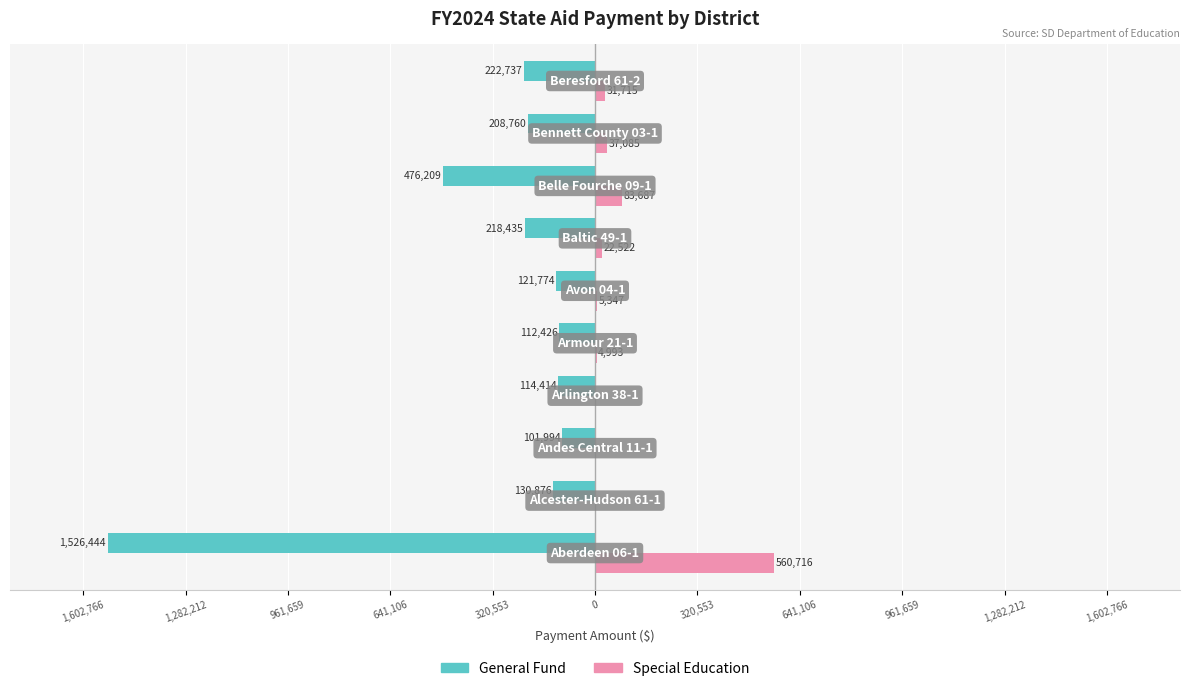

What are all the series names shown in the legend?

General Fund, Special Education